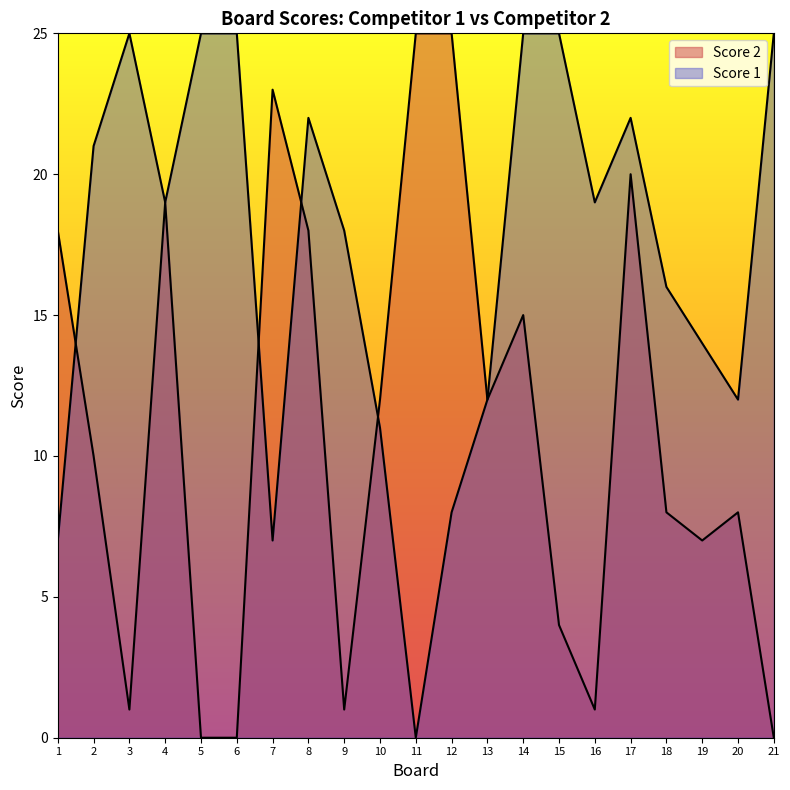

What is the sum of the Score 1 values at 19 and 11?

14